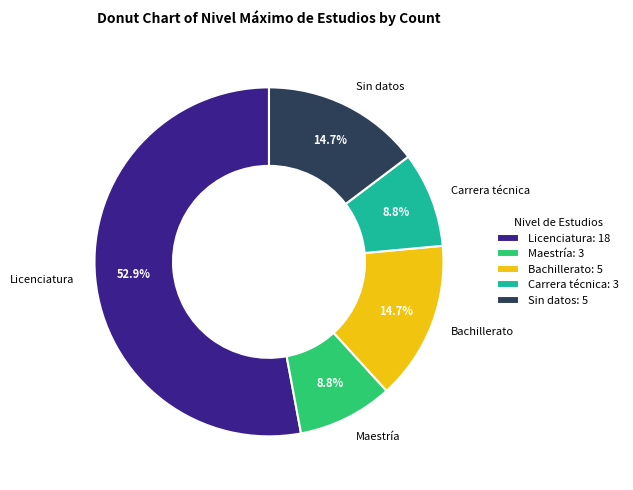

The Sin datos slice represents 5% of the pie. True or false?

False